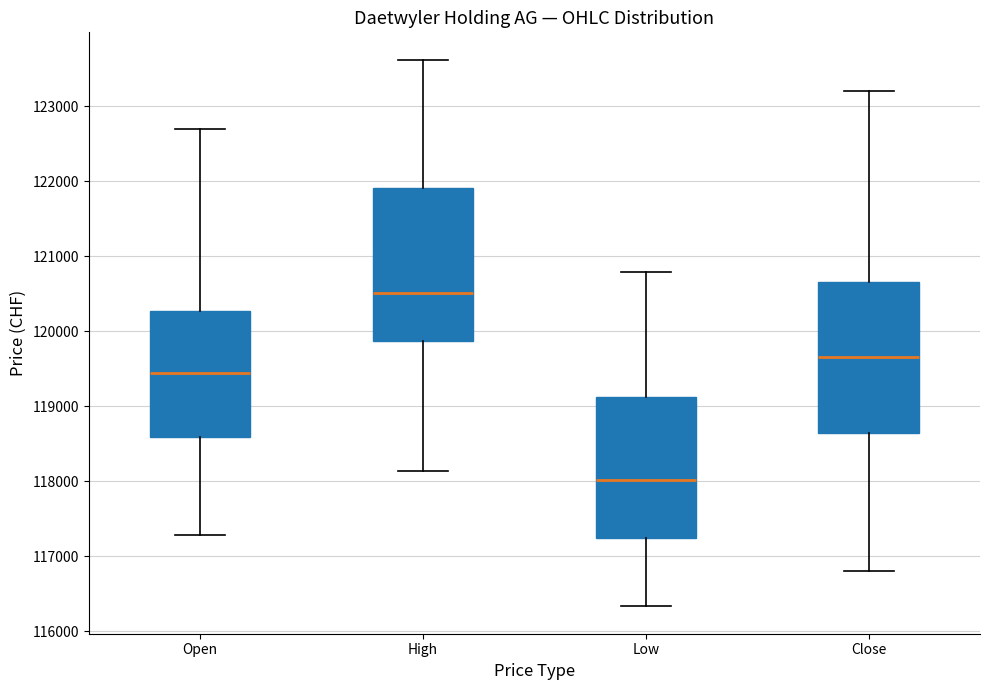

Reading left to right, transcribe this box plot: for each box, give where its median line is, the range the box spans, and where its two whiskers end, as read against the y-axis. The values are not printed on the chart, so give them approximately, as read against the axis.

Open: median 119400, box 118600 to 120300, whiskers 117300 to 122700
High: median 120500, box 119900 to 121900, whiskers 118100 to 123600
Low: median 118000, box 117200 to 119100, whiskers 116300 to 120800
Close: median 119700, box 118600 to 120700, whiskers 116800 to 123200